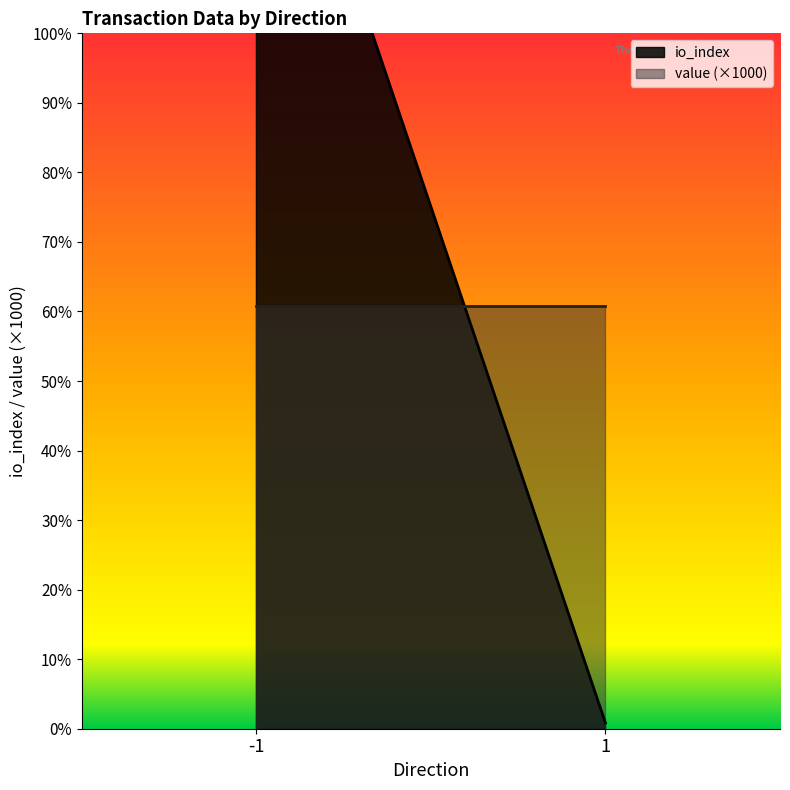

At how many categories does at least one series exceed 328?

2